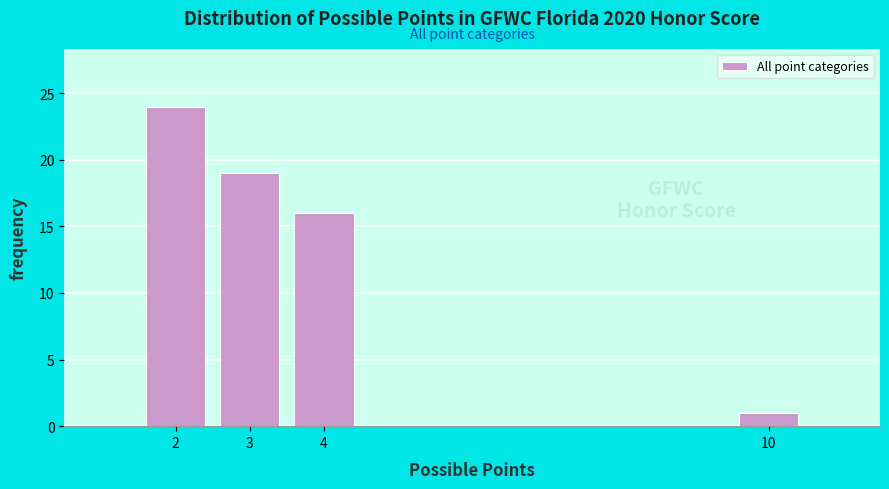

Reading left to right, extract all data points from this chart.

24	19	16	1